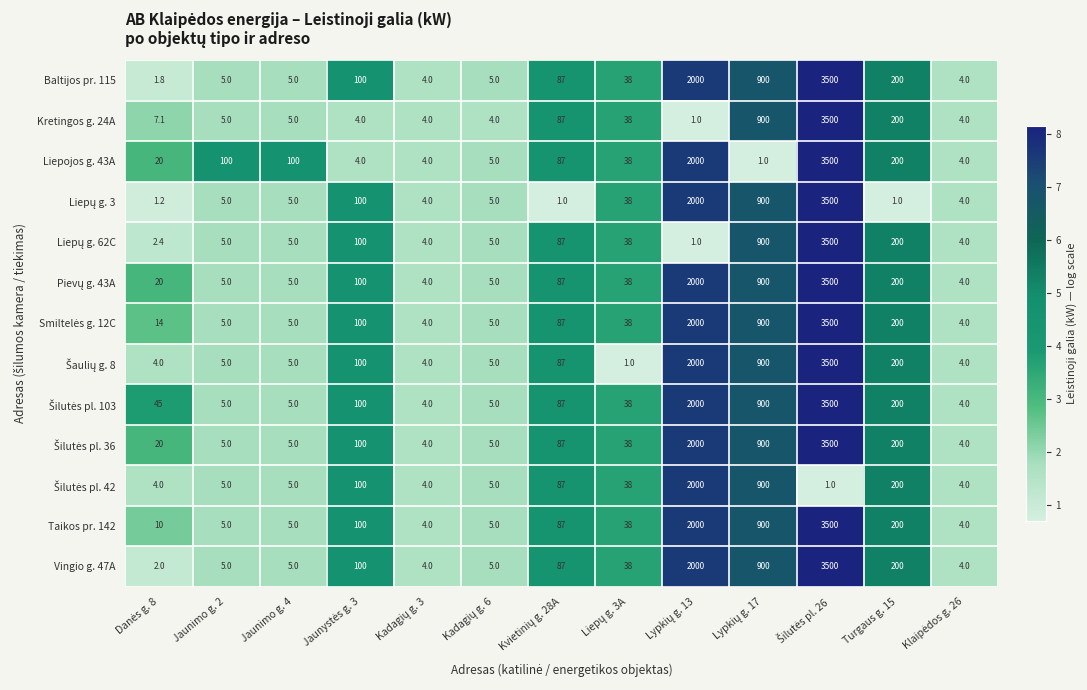

What is the difference between the maximum and minimum values in the Baltijos pr. 115 series?

3498.2